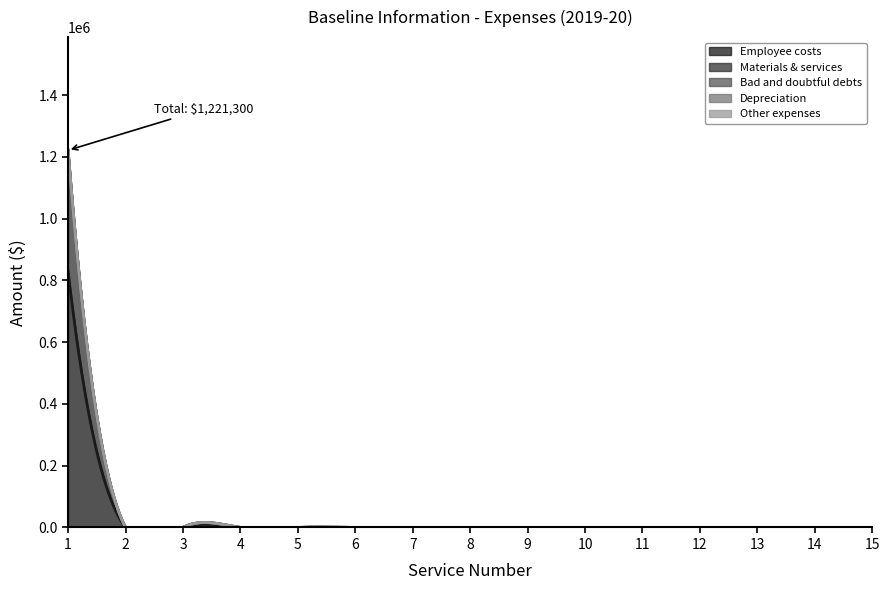

Which category has the highest value in the Bad and doubtful debts series?

1